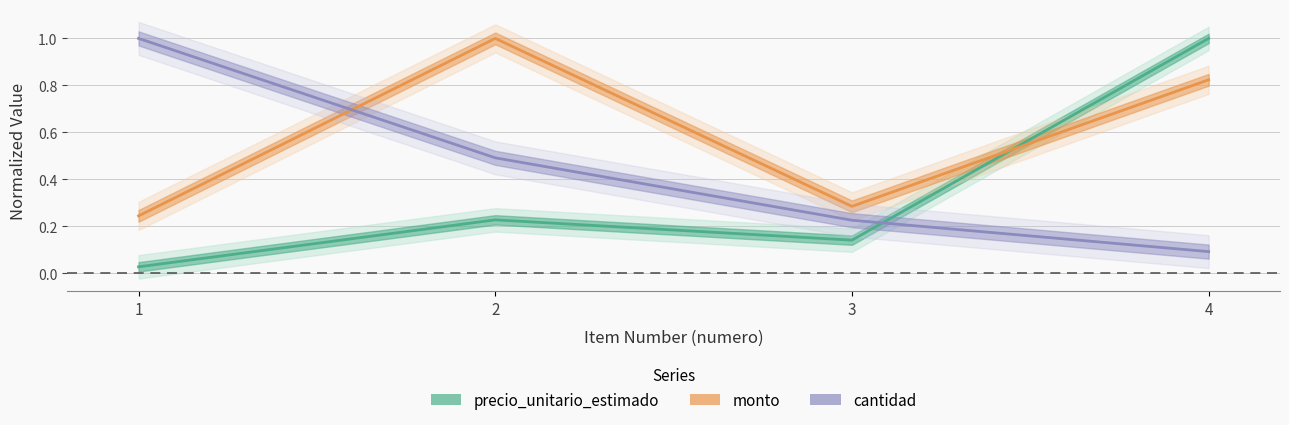

At how many categories does at least one series exceed 0?

4